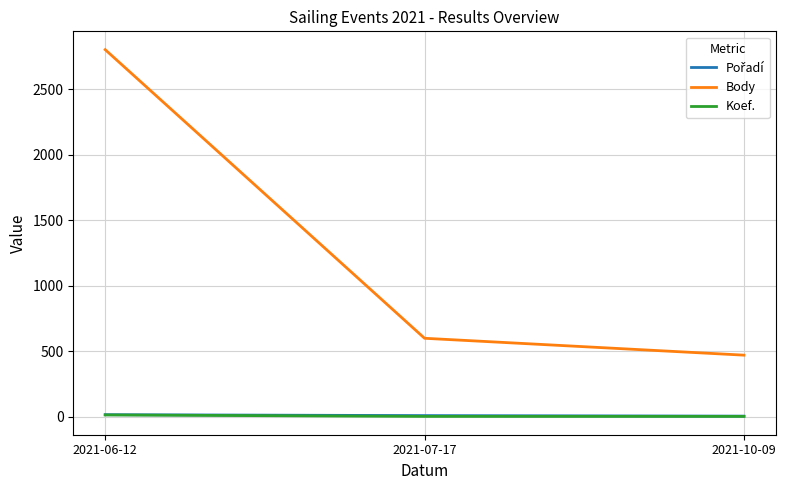

List the labels in order of Body value, smallest first.

2021-10-09, 2021-07-17, 2021-06-12